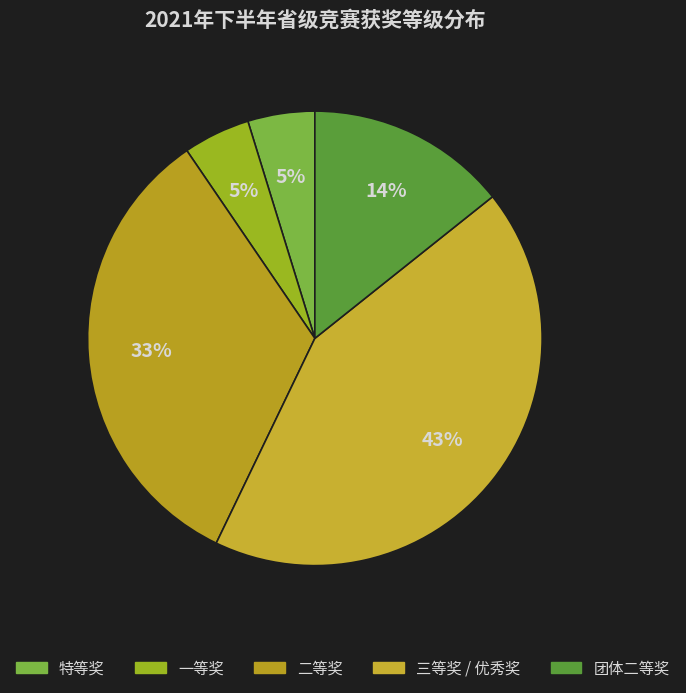

Which category has the smallest portion of the pie?

特等奖